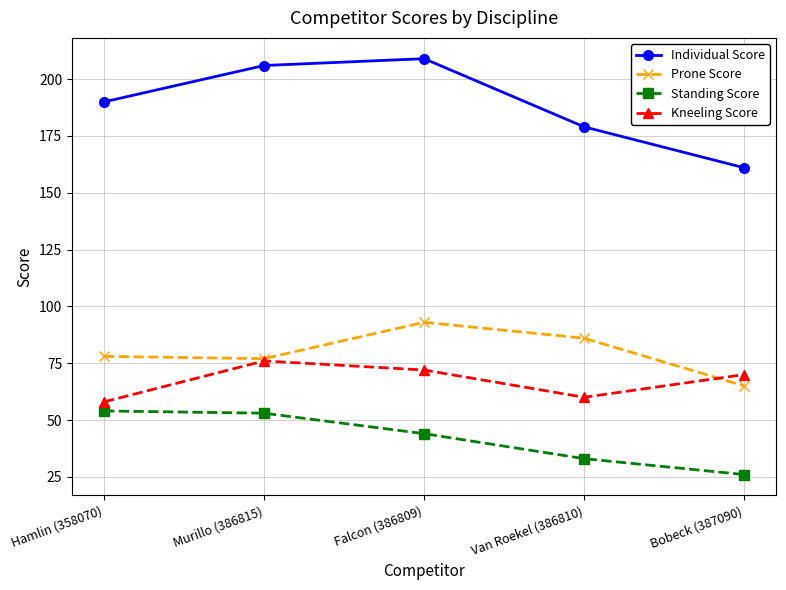

How many values in the Kneeling Score series are below 70?

2